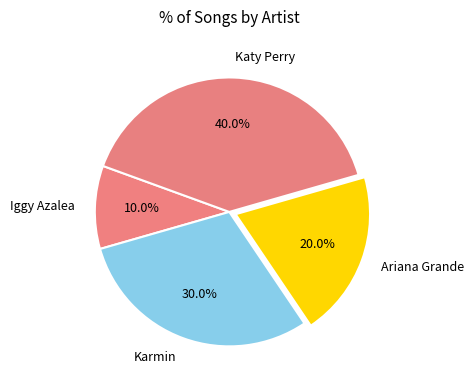

Which category has the biggest portion of the pie?

Katy Perry